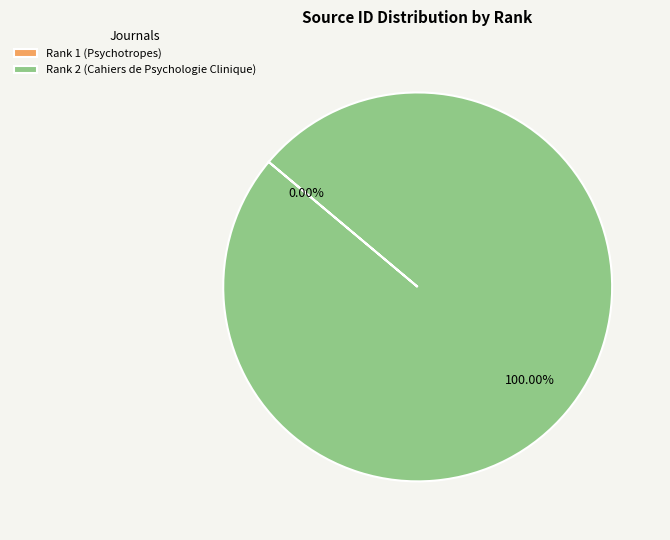

Which category accounts for the majority?

Rank 2 (Cahiers de Psychologie Clinique)